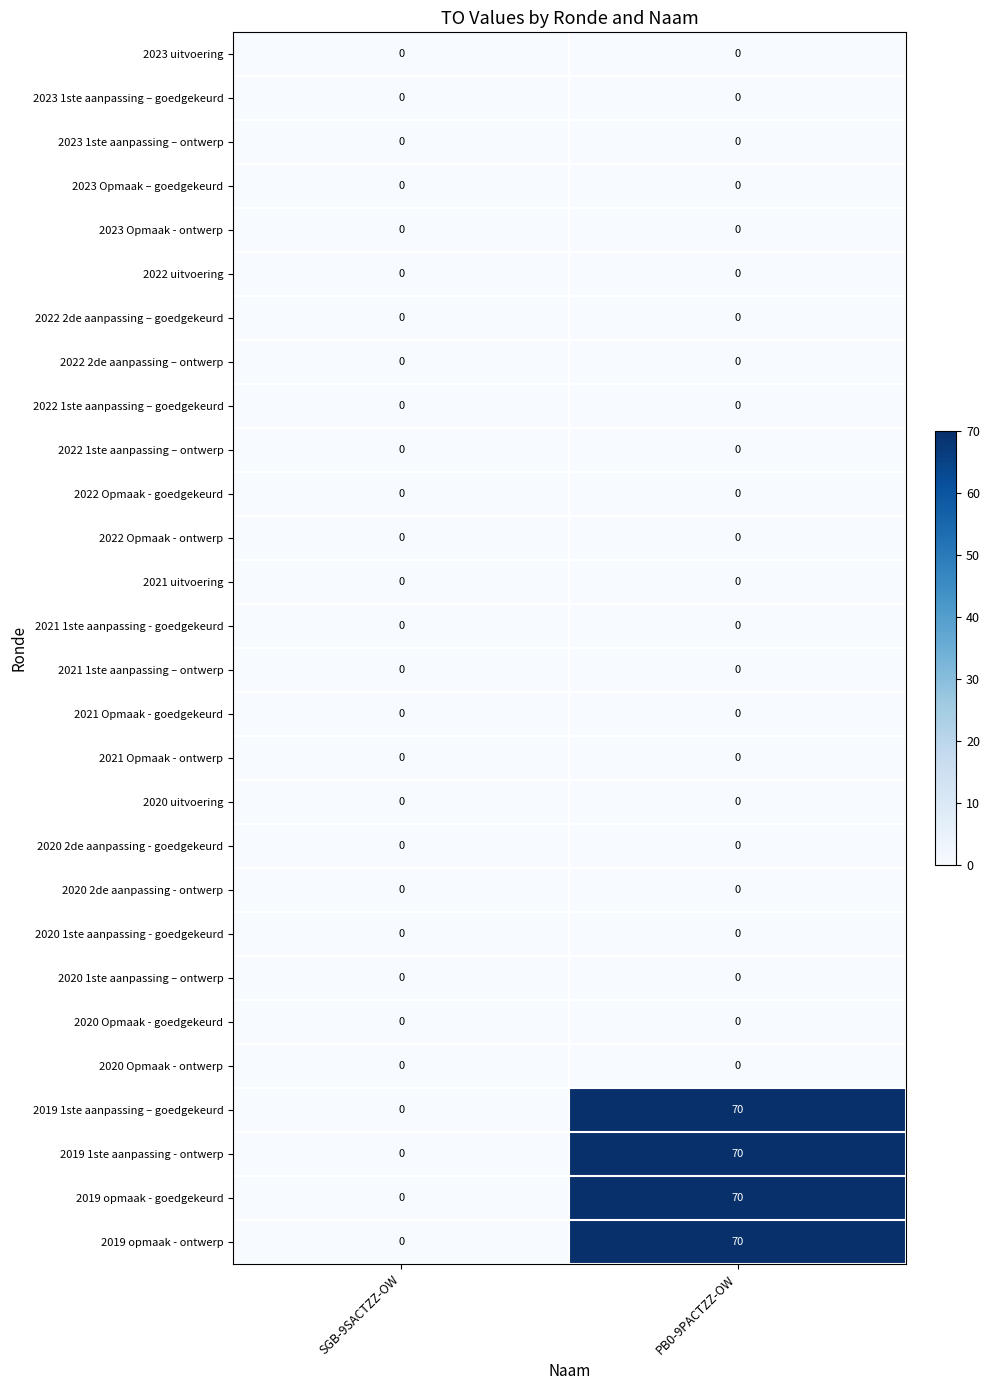

How many series are shown in this chart?

28